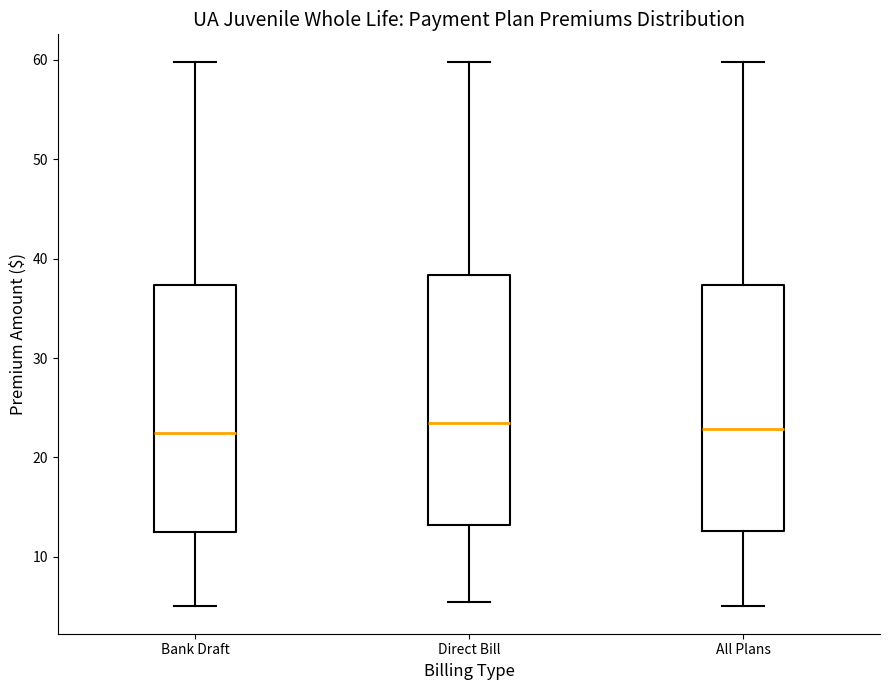

Reading left to right, read every box against the y-axis: the position of its median line, the range the box covers, and the ends of its whiskers. The values are not printed on the chart, so give them approximately, as read against the axis.

Bank Draft: median 22, box 13 to 37, whiskers 5 to 60
Direct Bill: median 24, box 13 to 38, whiskers 5 to 60
All Plans: median 23, box 13 to 37, whiskers 5 to 60